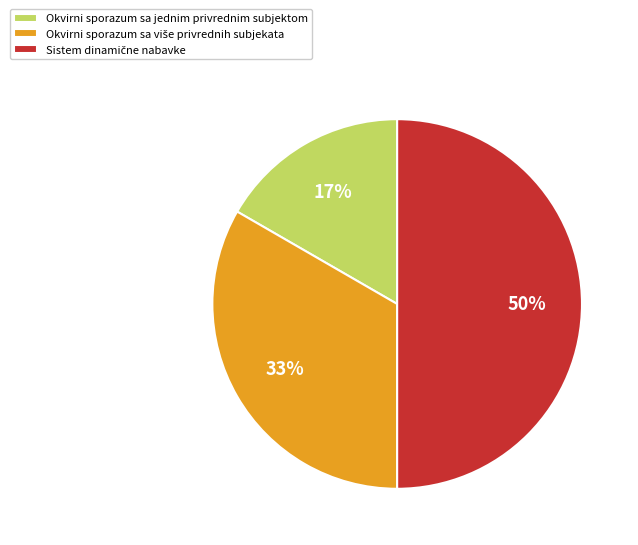

True or false: Okvirni sporazum sa jednim privrednim subjektom accounts for 7% of the total.

False